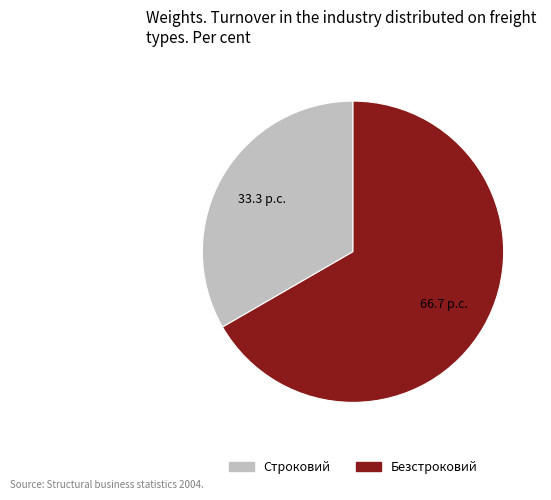

Combined, do Строковий and Безстроковий account for over 50%?

Yes